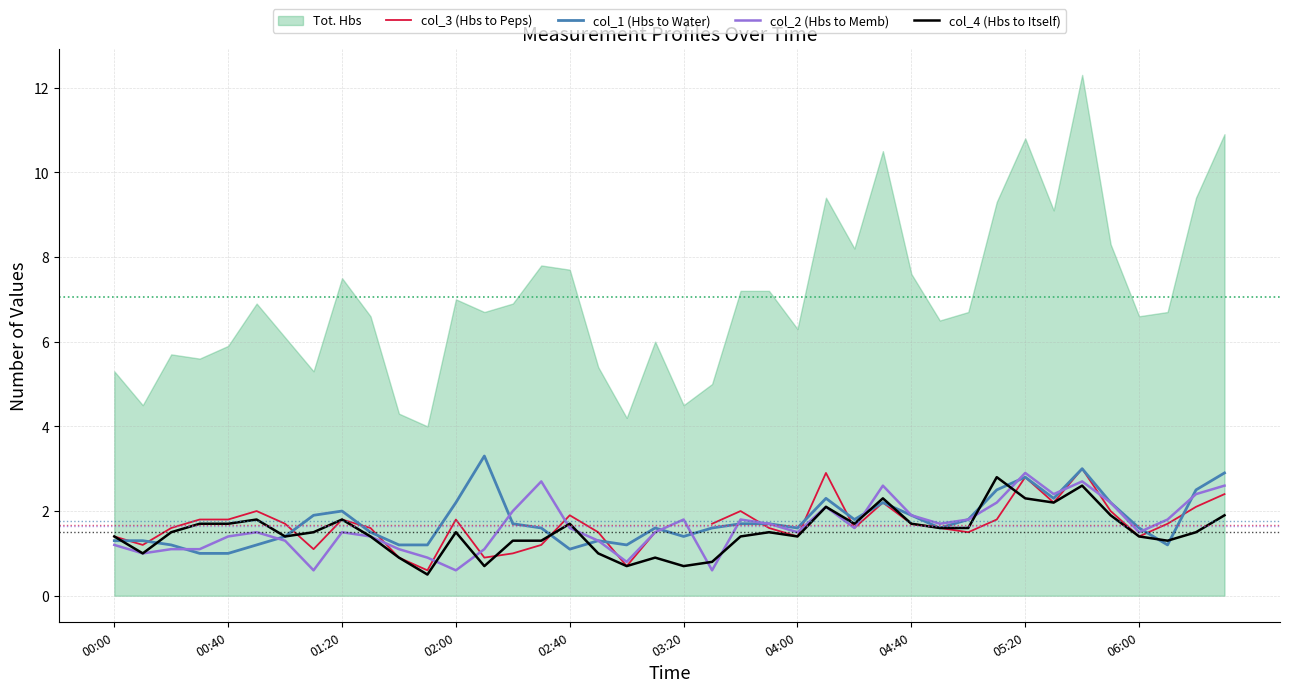

True or false: col_1 (Hbs to Water) has a value of 1.6 at 06:00.

True